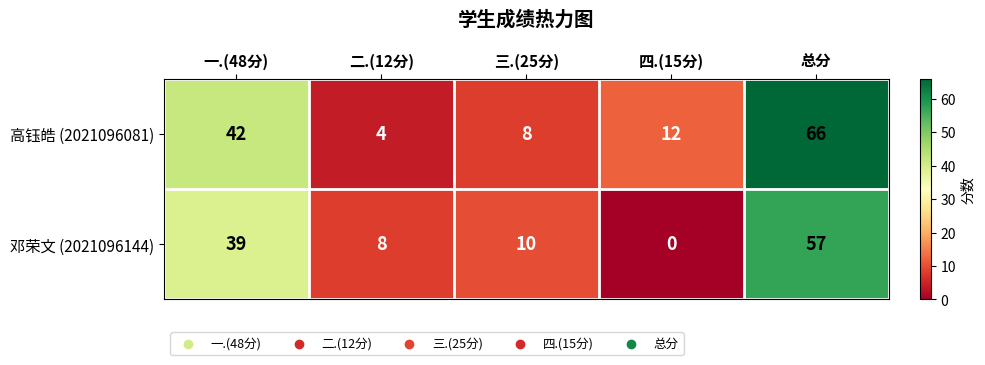

How many distinct data groups are displayed?

2